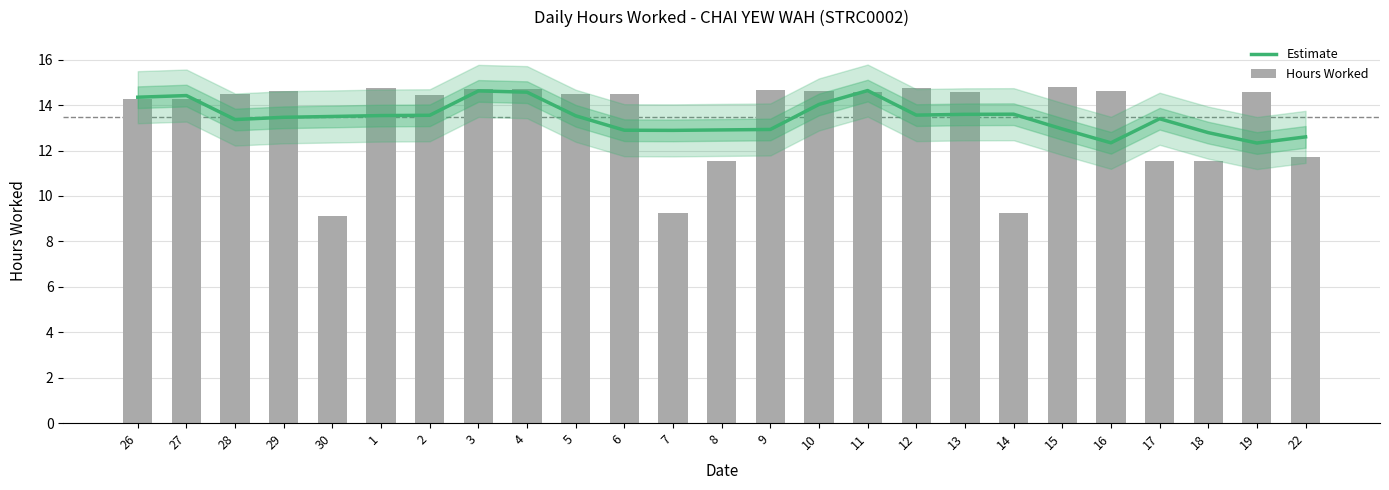

What is the difference between the Estimate values at 19 and 4?

2.2